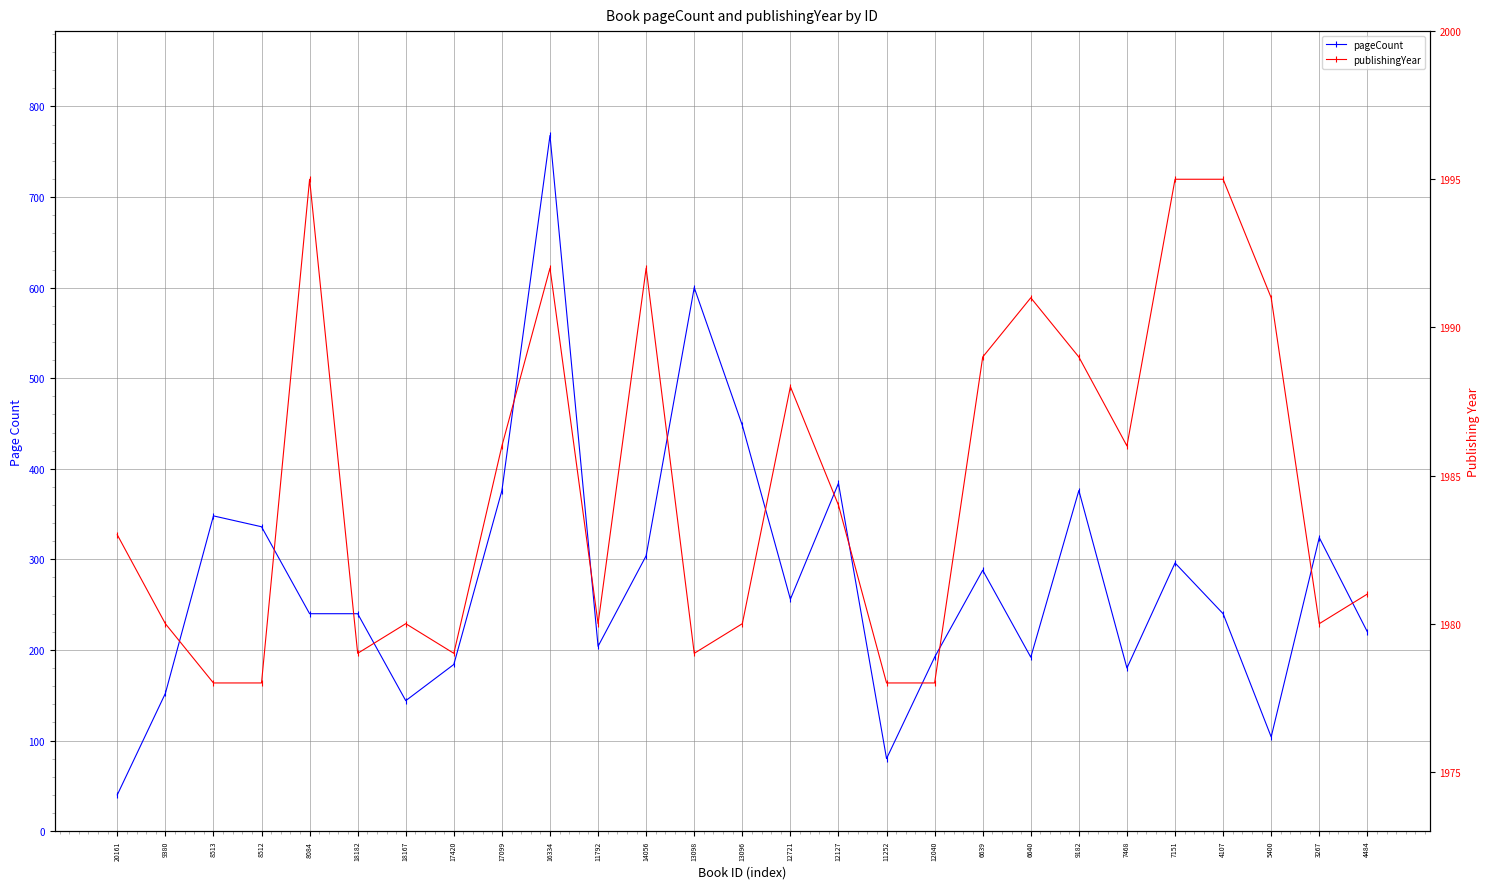

Which series has the largest range (max minus min)?

pageCount